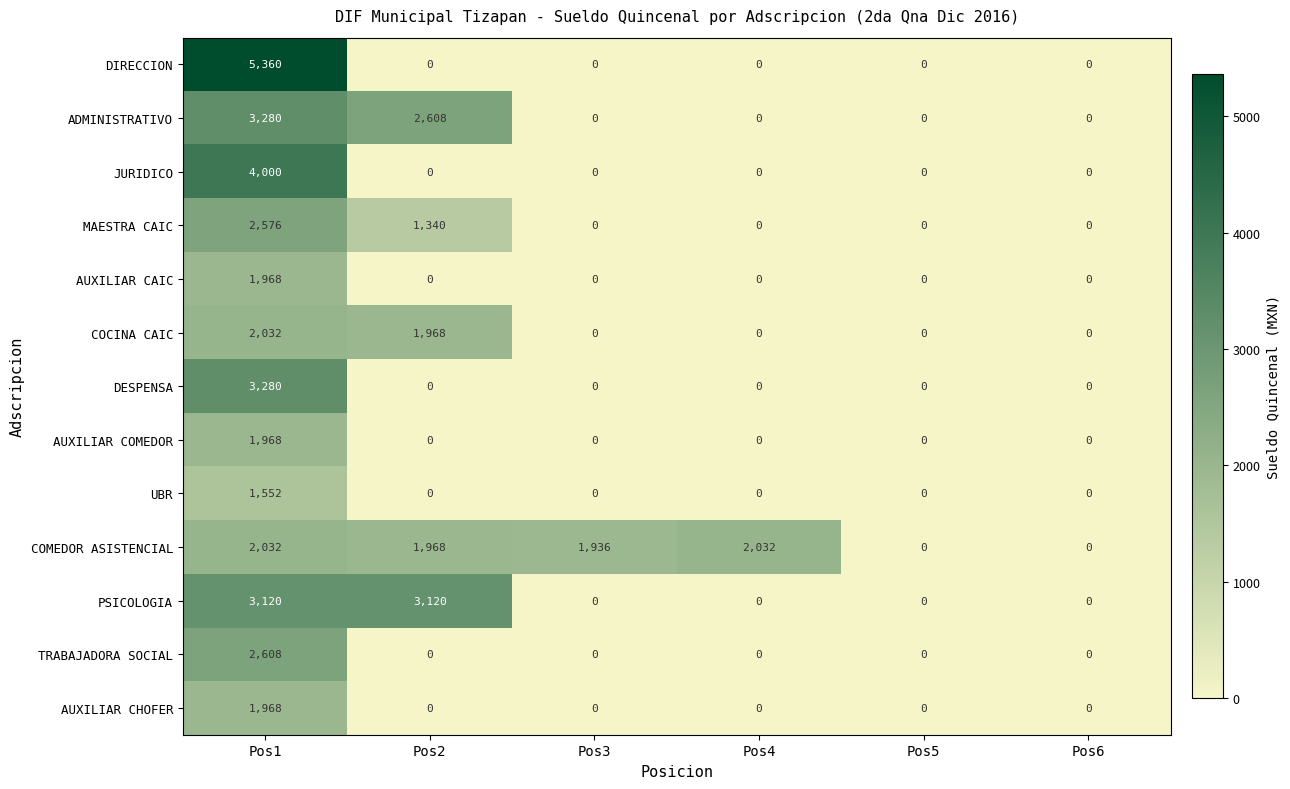

Which category has the highest value in the TRABAJADORA SOCIAL series?

Pos1